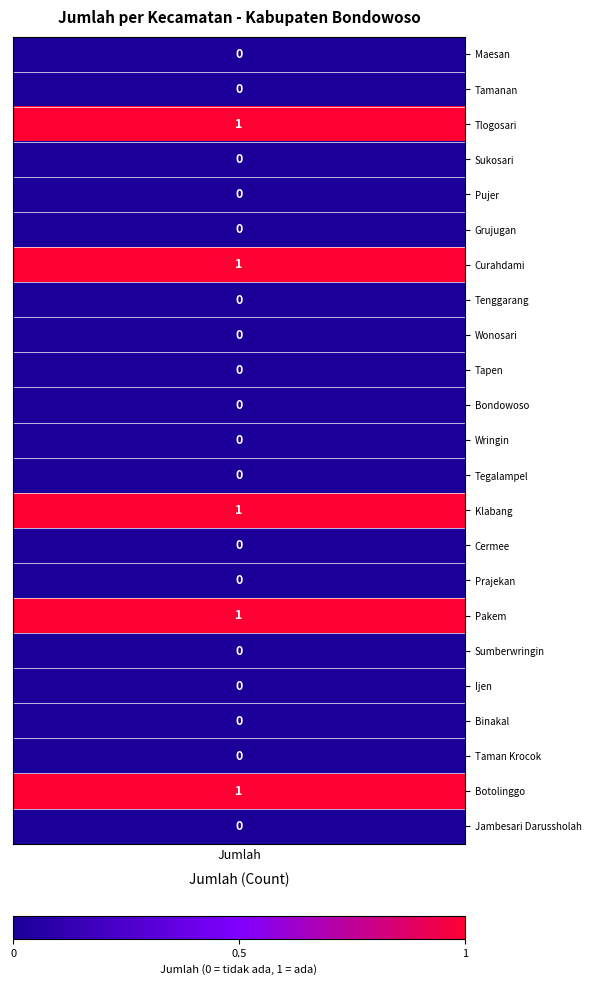

Where is the data nearest to the value 0?

jumlah